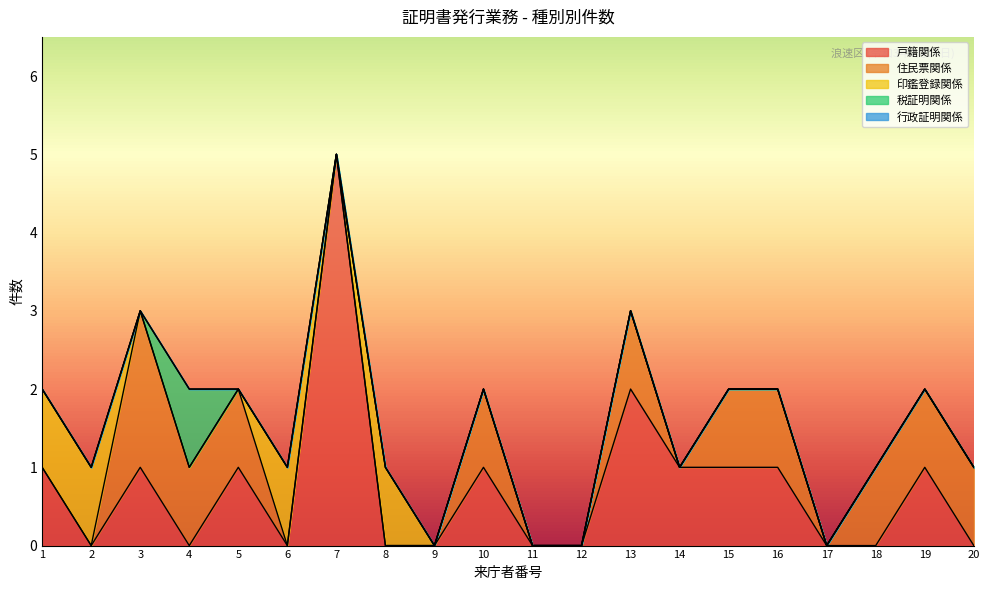

What is the maximum value shown in the chart?

5